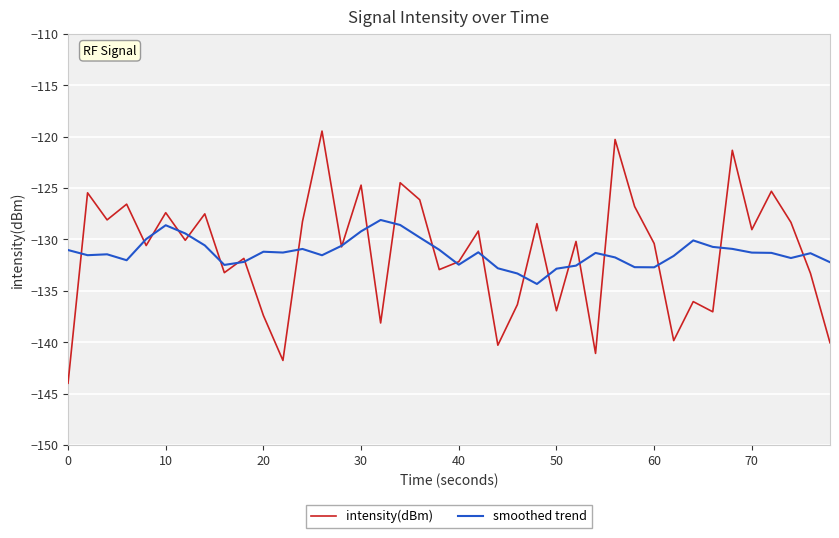

List the series in order of their peak value, lowest first.

smoothed trend, intensity(dBm)